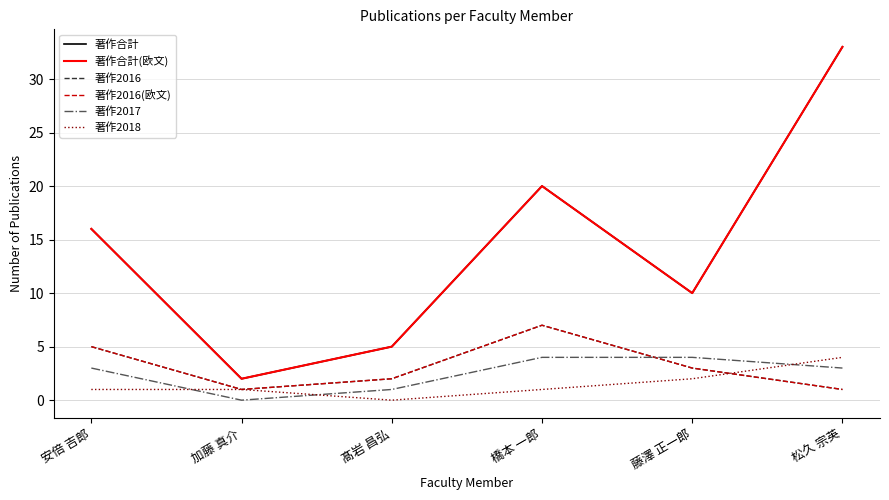

Does the chart display data point markers on the line(s)?

No